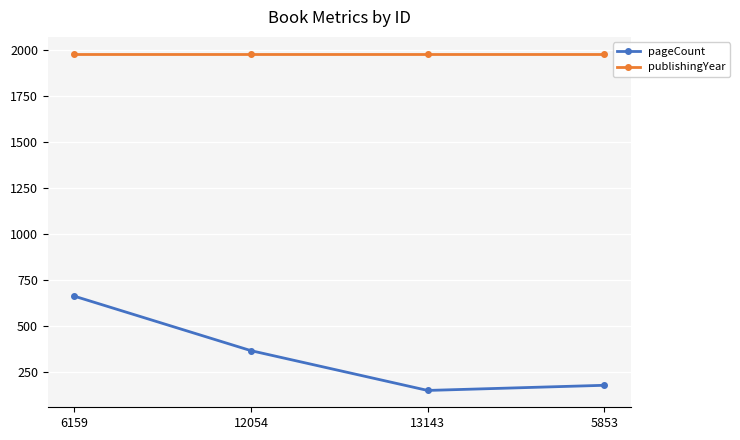

Does the chart have visible grid lines?

Yes